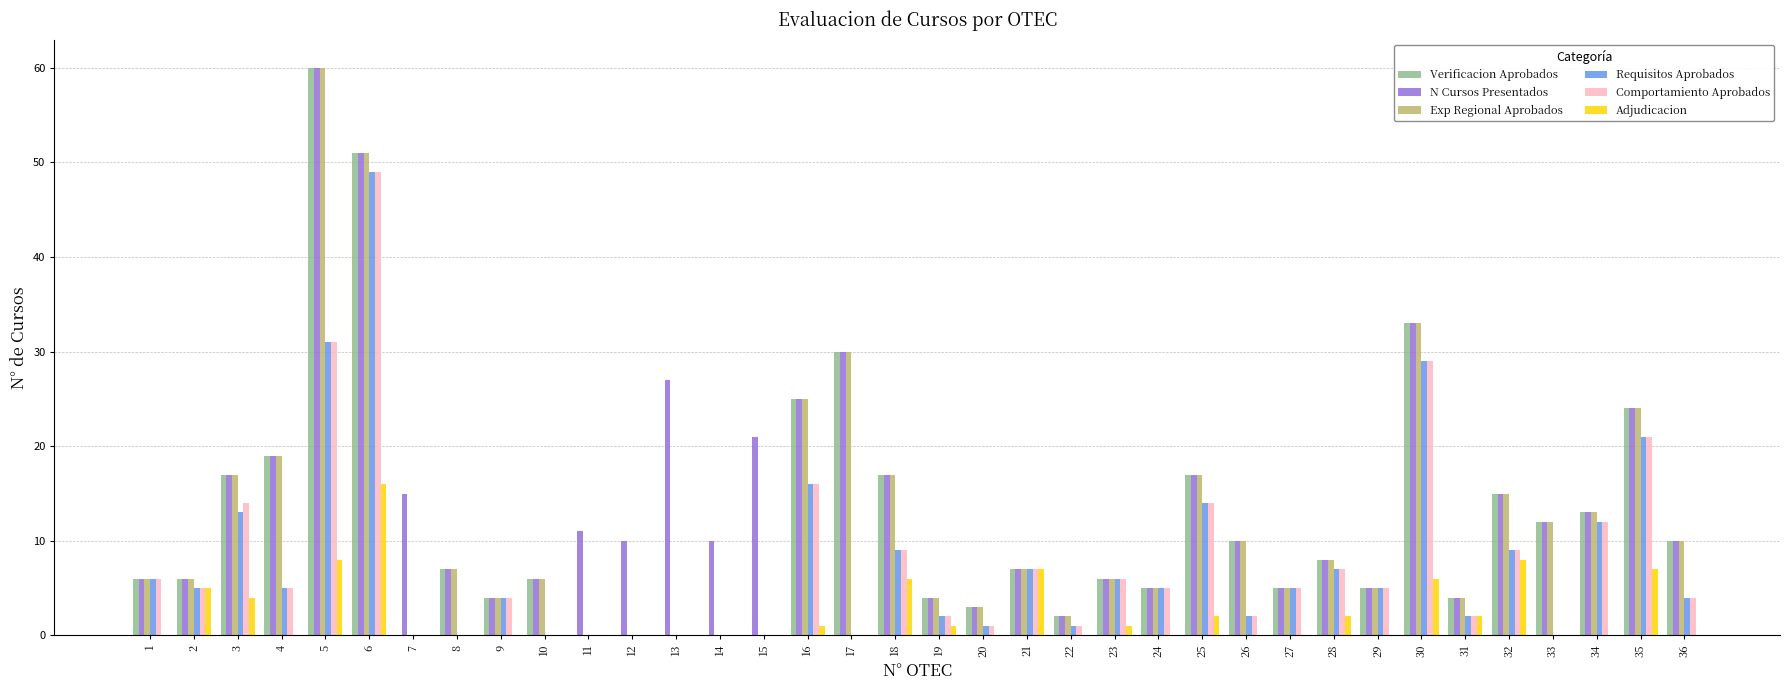

Where is N Cursos Presentados nearest to the value 31?

17